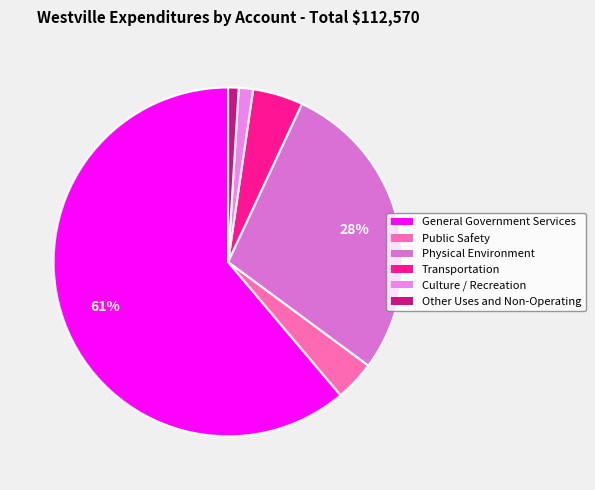

Combined, what portion of the pie is Culture / Recreation and General Government Services?

62.5%